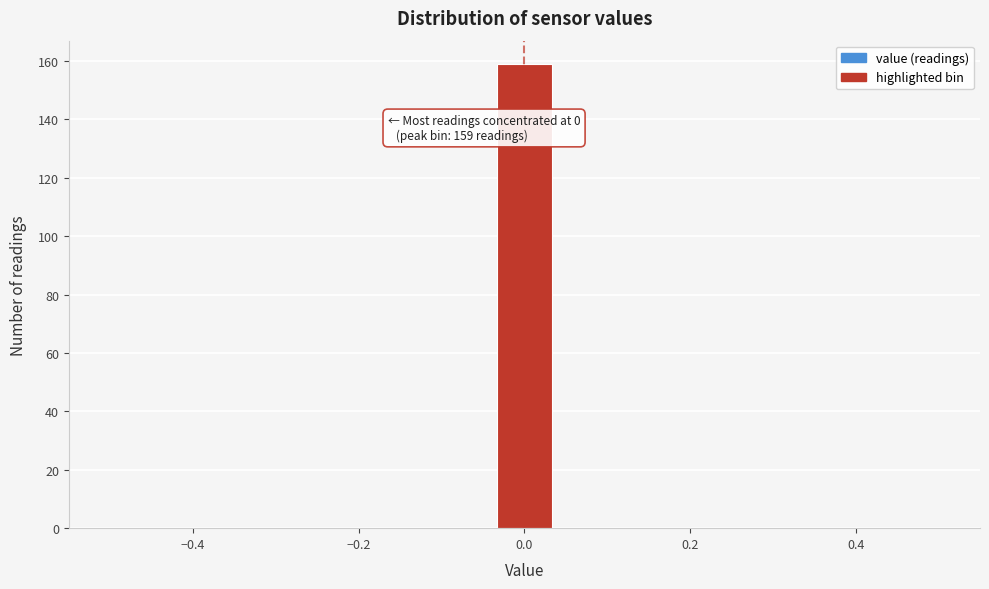

Around what value on the x-axis is the tallest bar? Give the approximate position of its centre, as read against the axis.

0.00